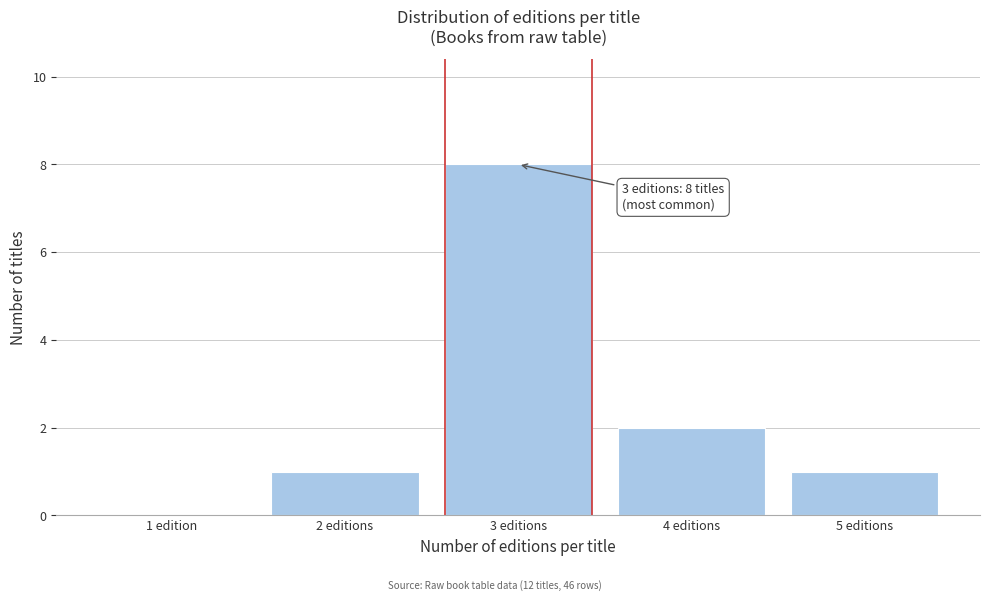

Reading left to right, transcribe all the data shown in this chart.

1 edition=0	2 editions=1	3 editions=8	4 editions=2	5 editions=1